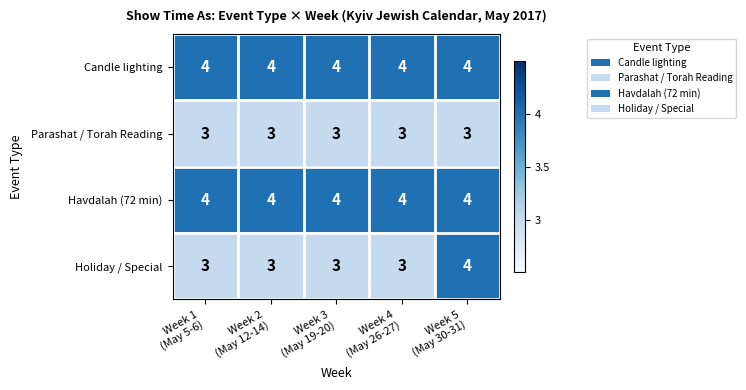

What is the highest value of the Candle lighting series?

4